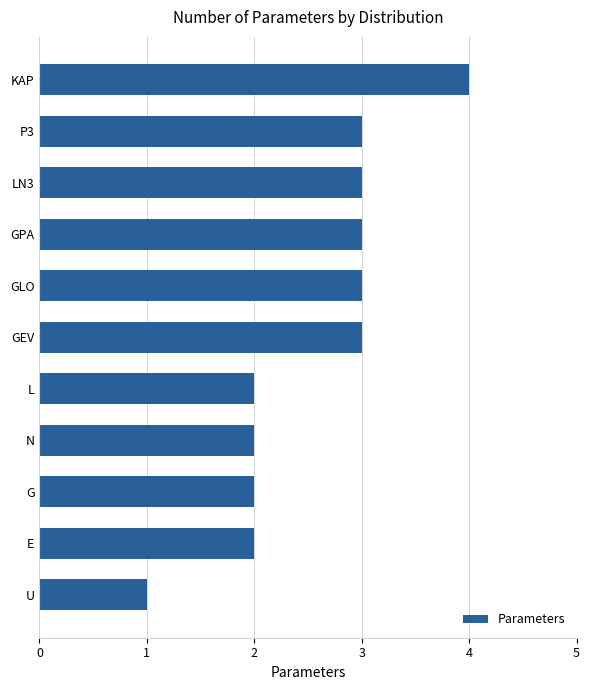

Count the values in the range 2 to 3.

9